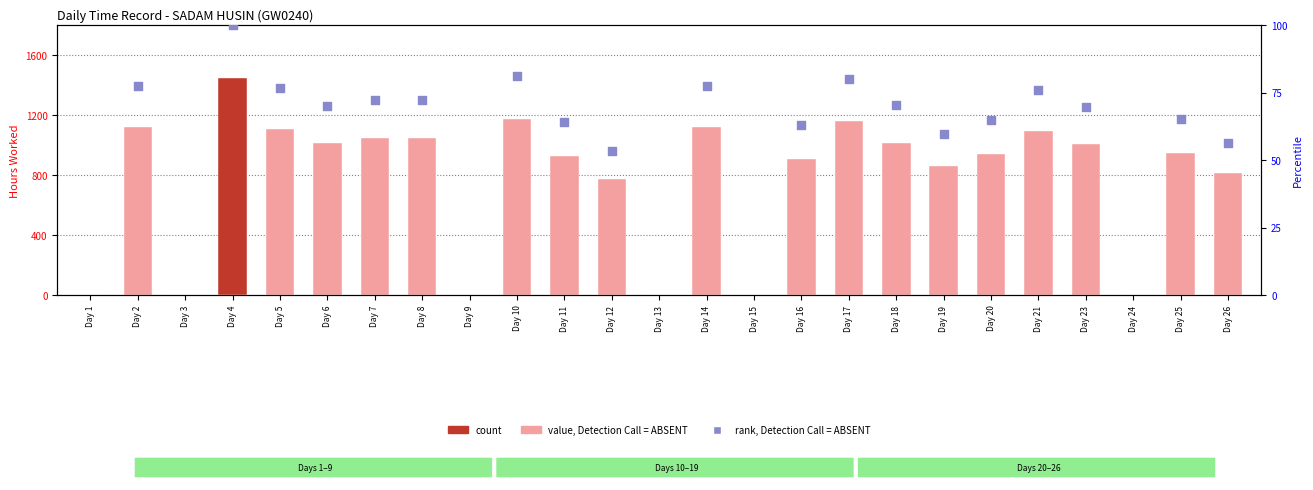

At which category is the sum across all series the highest?

Day 4